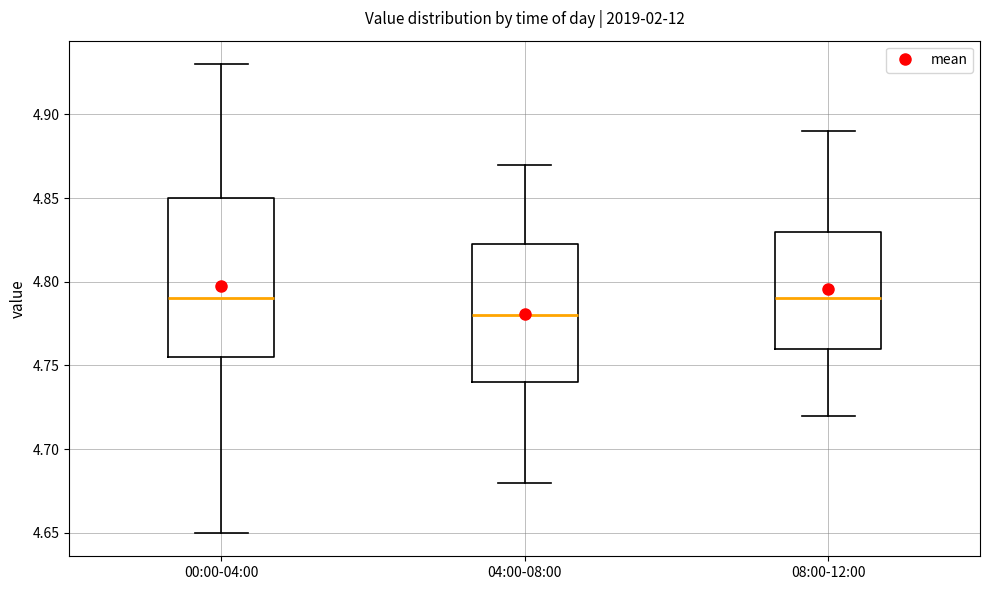

Where does the upper whisker of the box for 00:00-04:00 end on the y-axis? The values are not printed on the chart, so give them approximately, as read against the axis.

4.930